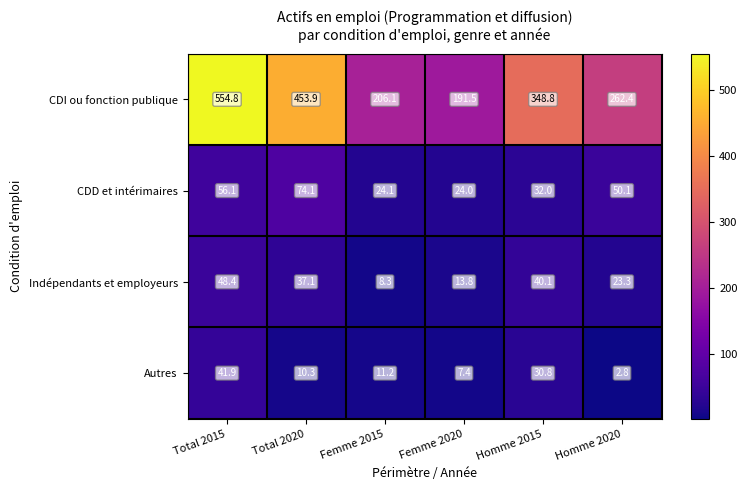

What is the greatest value displayed?

554.8